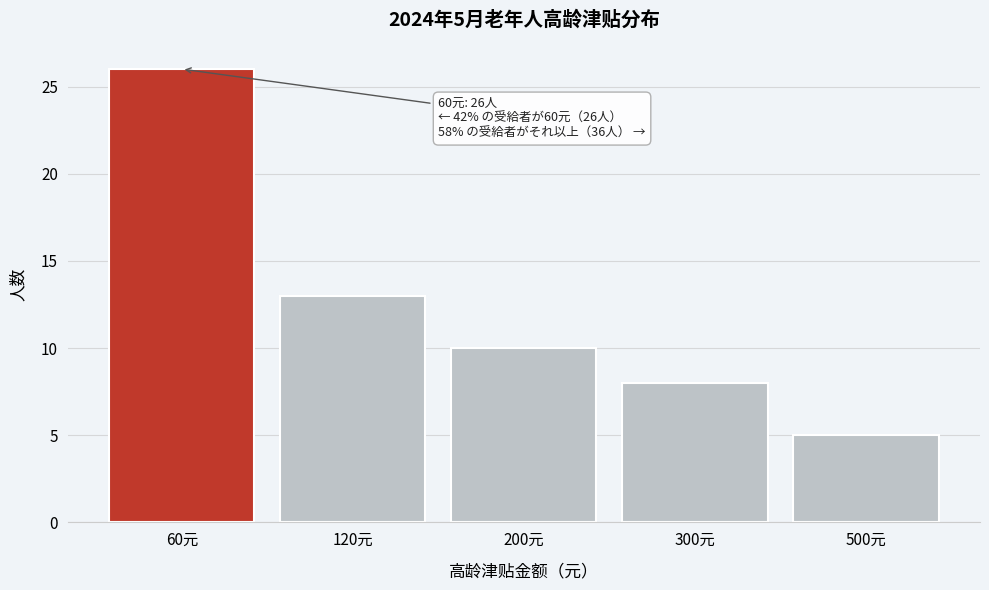

Reading right to left, extract all data points from this chart.

5	8	10	13	26